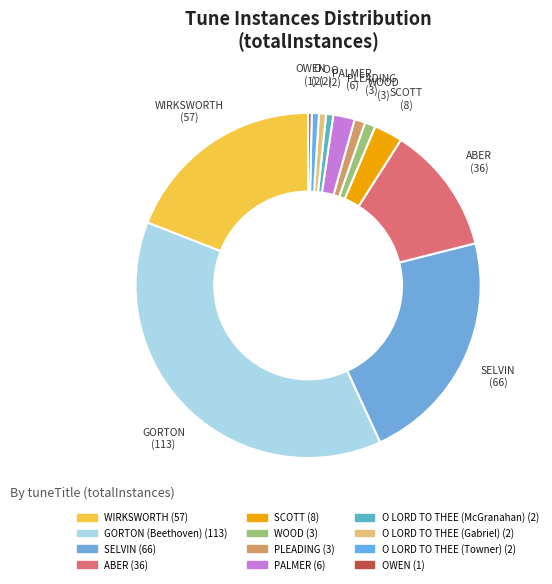

How many segments does this pie chart have?

12